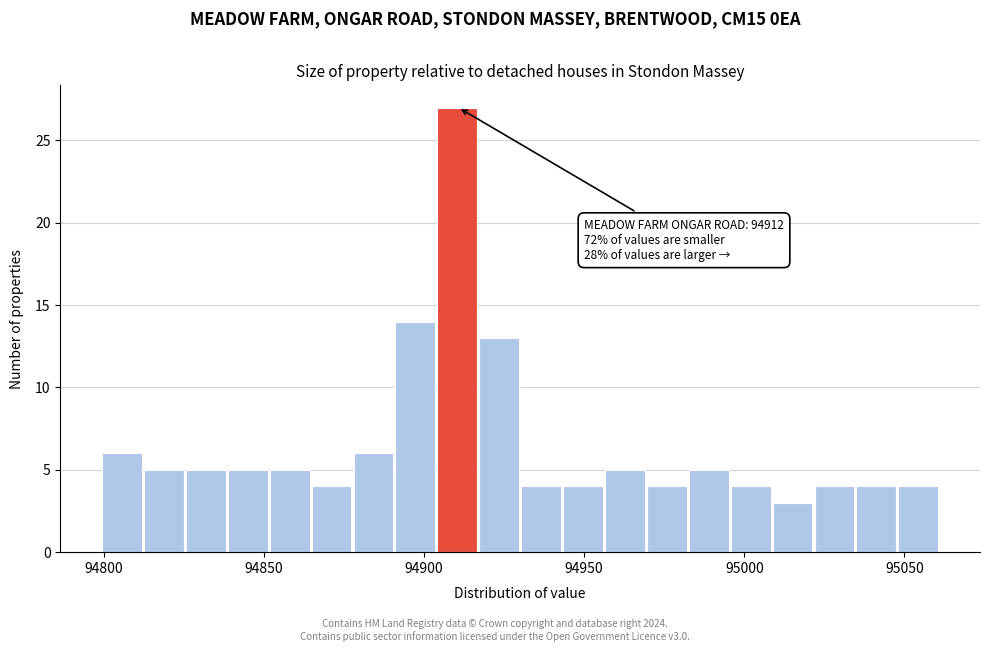

Around what value on the x-axis is the tallest bar? Give the approximate position of its centre, as read against the axis.

94910